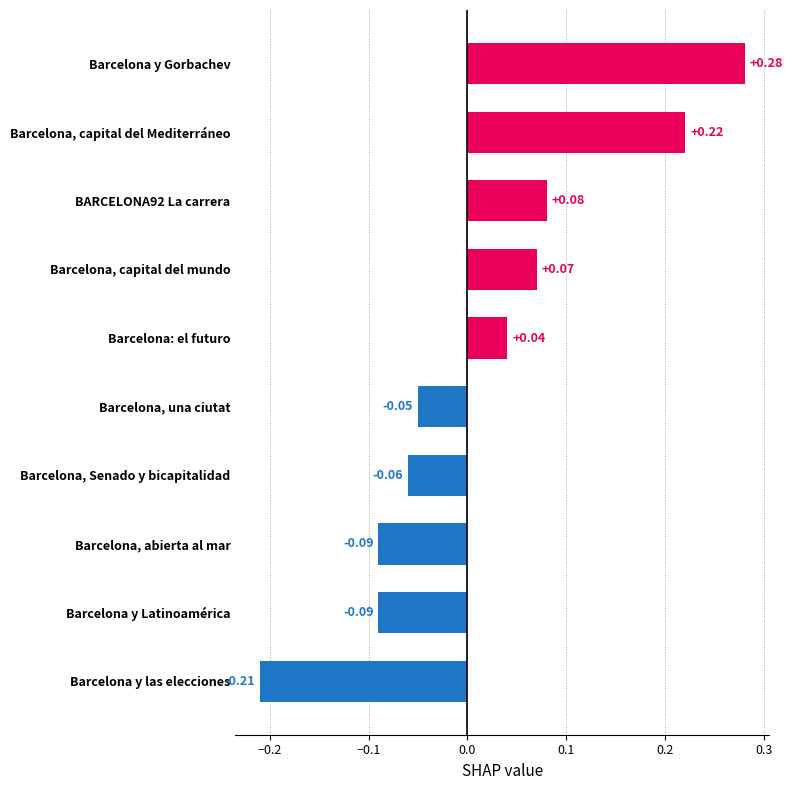

How many values are below 0?

5